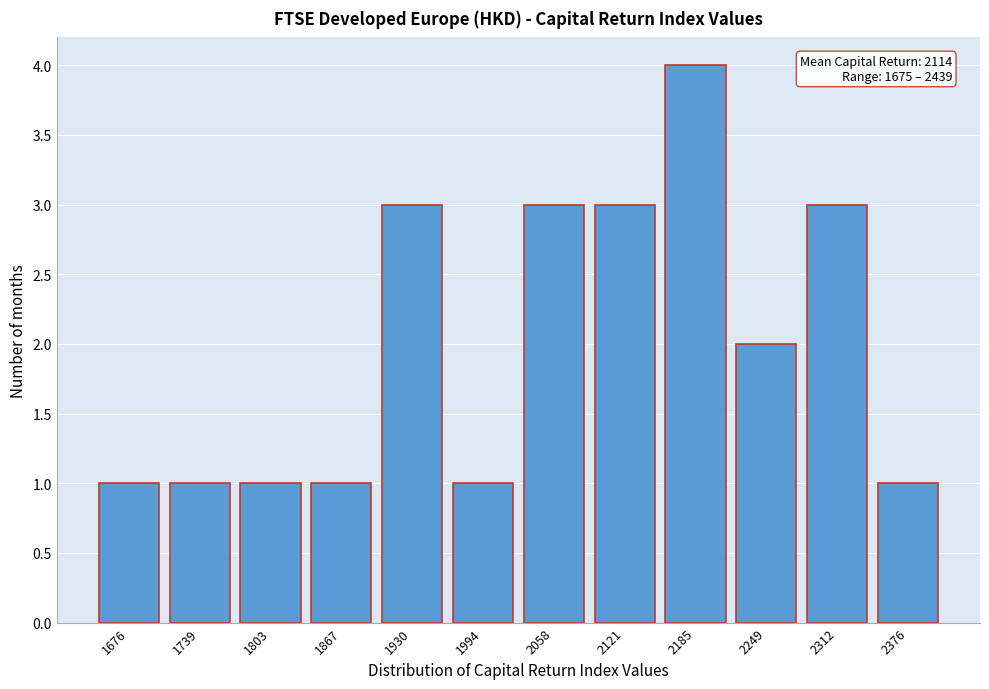

Reading left to right, list all the values displayed in this chart.

1	1	1	1	3	1	3	3	4	2	3	1